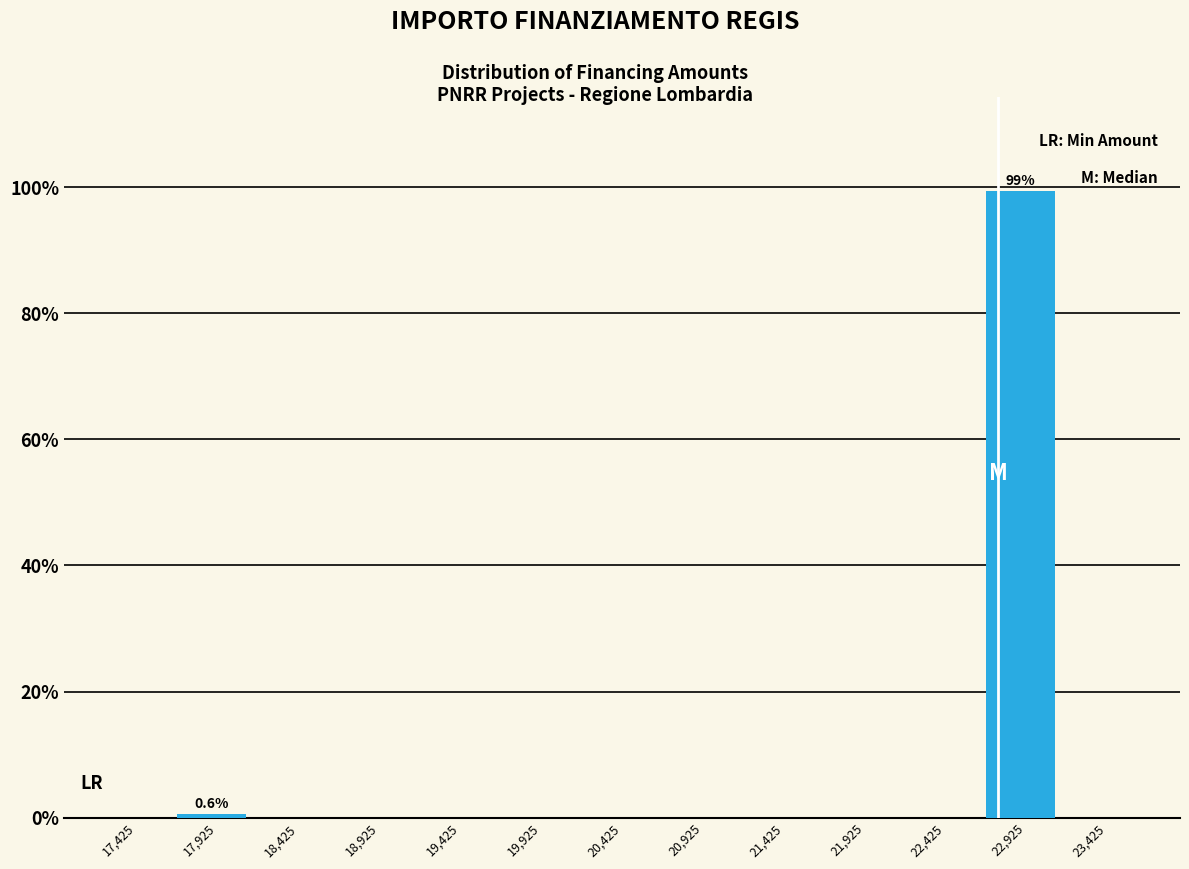

Which range on the x-axis has the tallest bar?

22650 to 23150